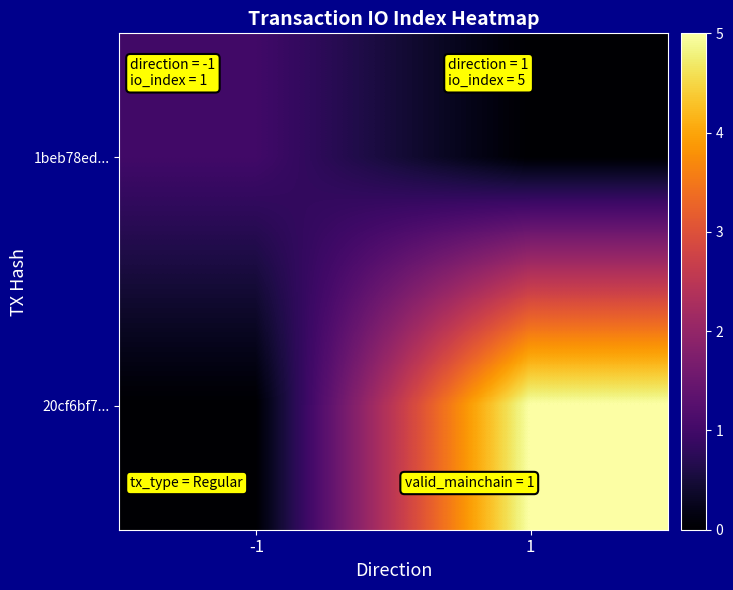

At how many categories does at least one series exceed 0?

2